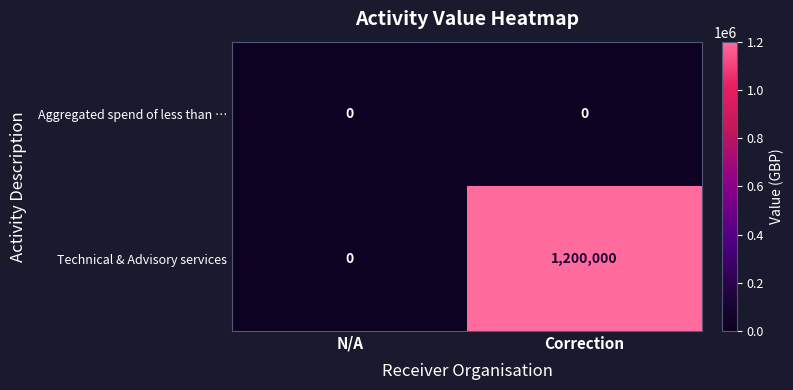

What is the maximum value for Technical & Advisory services?

1200000